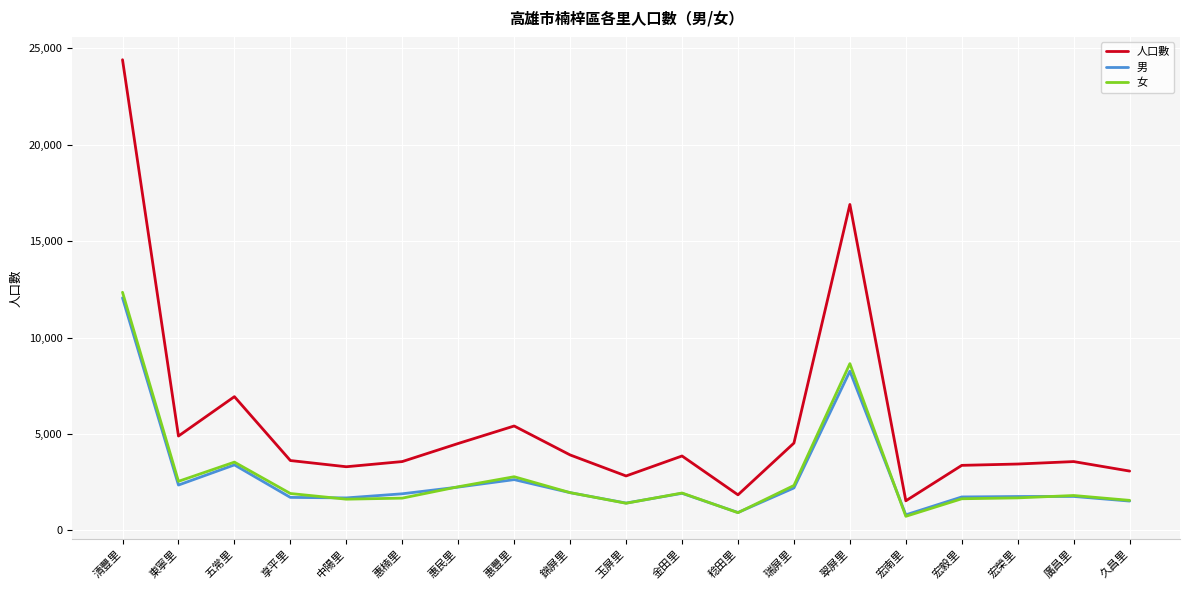

How many series are shown in this chart?

3